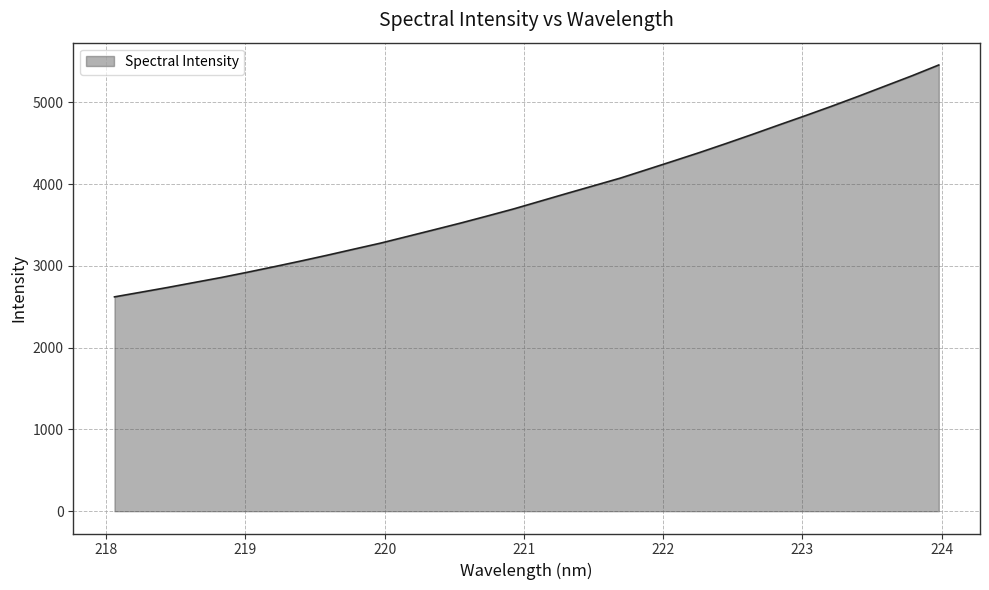

Reading left to right, transcribe all the data shown in this chart.

2621.1	2678.4	2736.2	2796.9	2857.2	2922.6	2990.1	3059.4	3130.8	3205.0	3278.4	3359.4	3440.9	3523.0	3609.0	3696.5	3791.1	3885.8	3978.9	4072.0	4176.2	4281.0	4386.8	4497.2	4609.9	4725.5	4839.5	4956.4	5077.4	5201.7	5325.9	5456.9